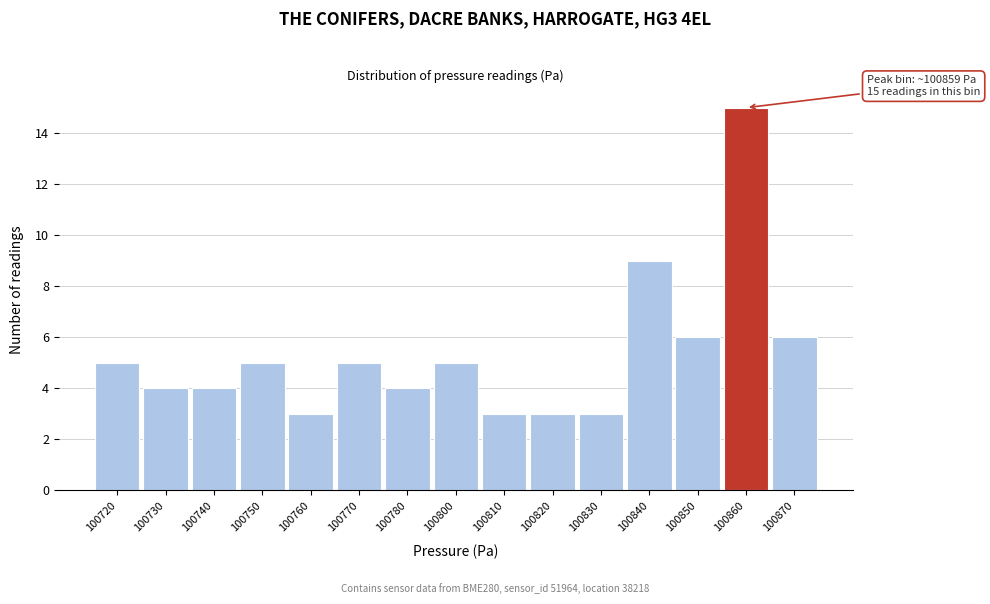

Reading left to right, list all the values displayed in this chart.

100720=5	100730=4	100740=4	100750=5	100760=3	100770=5	100780=4	100800=5	100810=3	100820=3	100830=3	100840=9	100850=6	100860=15	100870=6